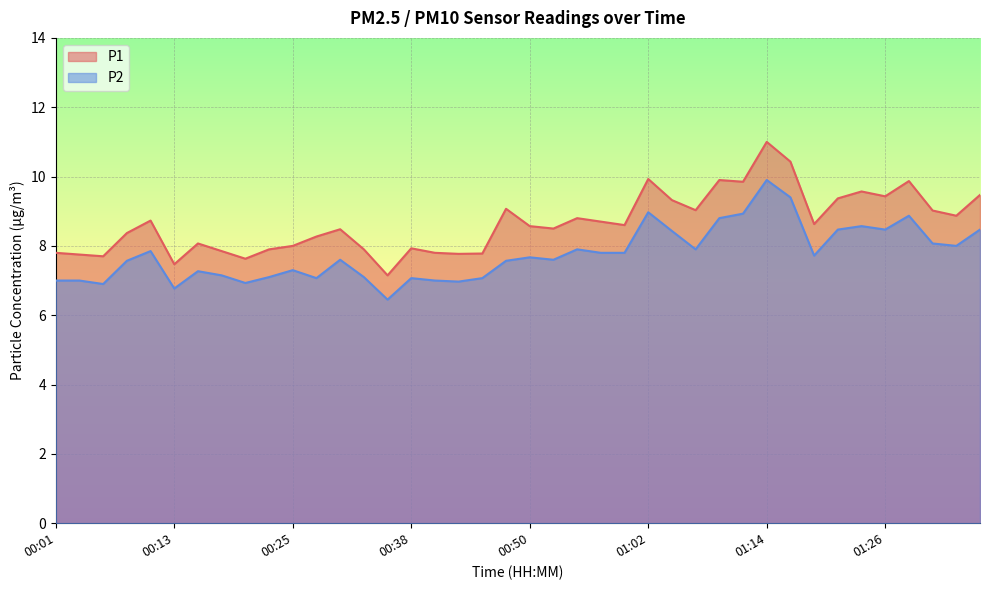

At which label does P1 first exceed 8?

00:09